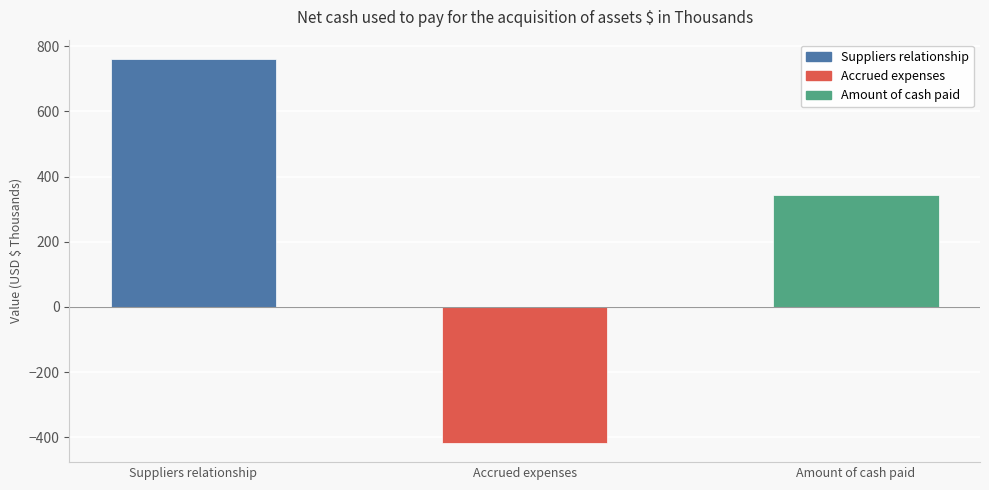

At which label does the data first exceed 344?

Suppliers relationship